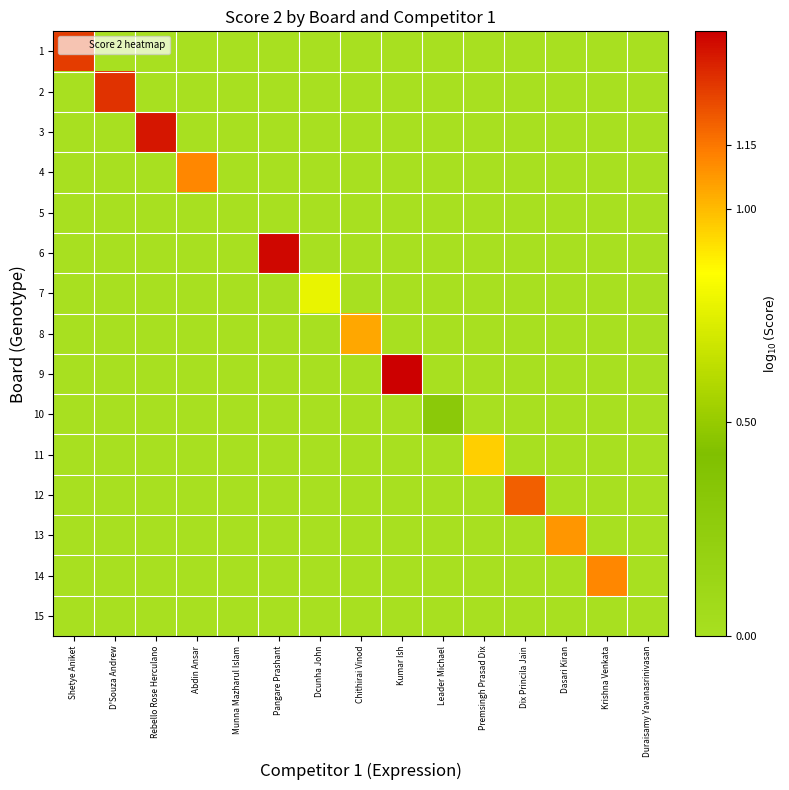

Which series changed the most between Leader Michael and Dix Princila Jain?

12